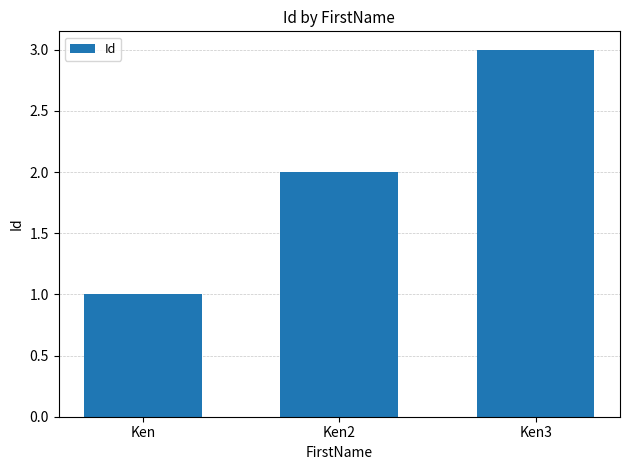

What is the difference between the maximum and minimum values?

2